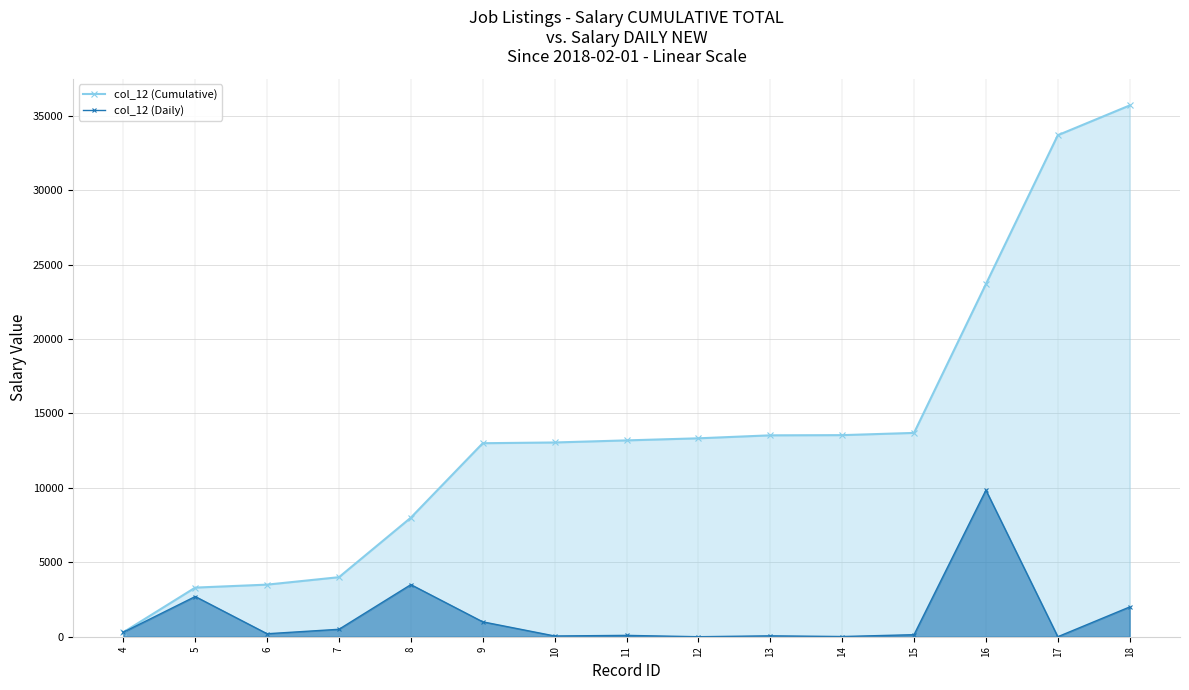

Reading right to left, transcribe all the data shown in this chart.

col_12 (Cumulative): 18=35693	17=33693	16=23693	15=13693	14=13543	13=13530	12=13330	11=13190	10=13050	9=13000	8=8000	7=4000	6=3500	5=3300	4=300
col_12 (Daily): 18=2000	17=0	16=9850	15=137	14=13	13=60	12=0	11=90	10=50	9=1000	8=3500	7=500	6=200	5=2700	4=300